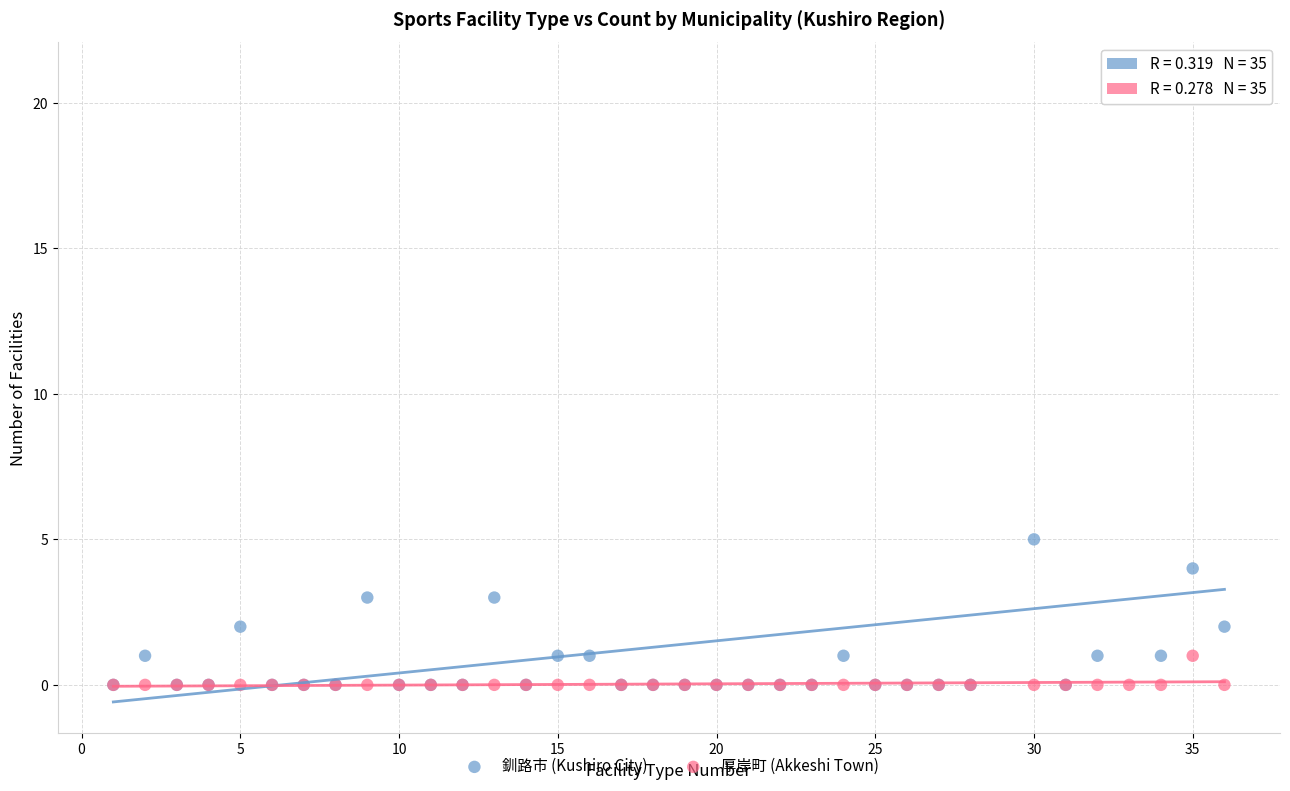

Across all series, what Y value is closest to 10?

5